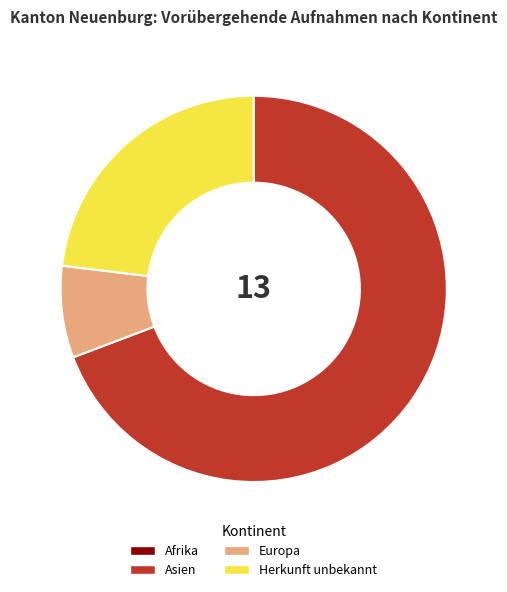

Does any single category account for the majority?

Yes